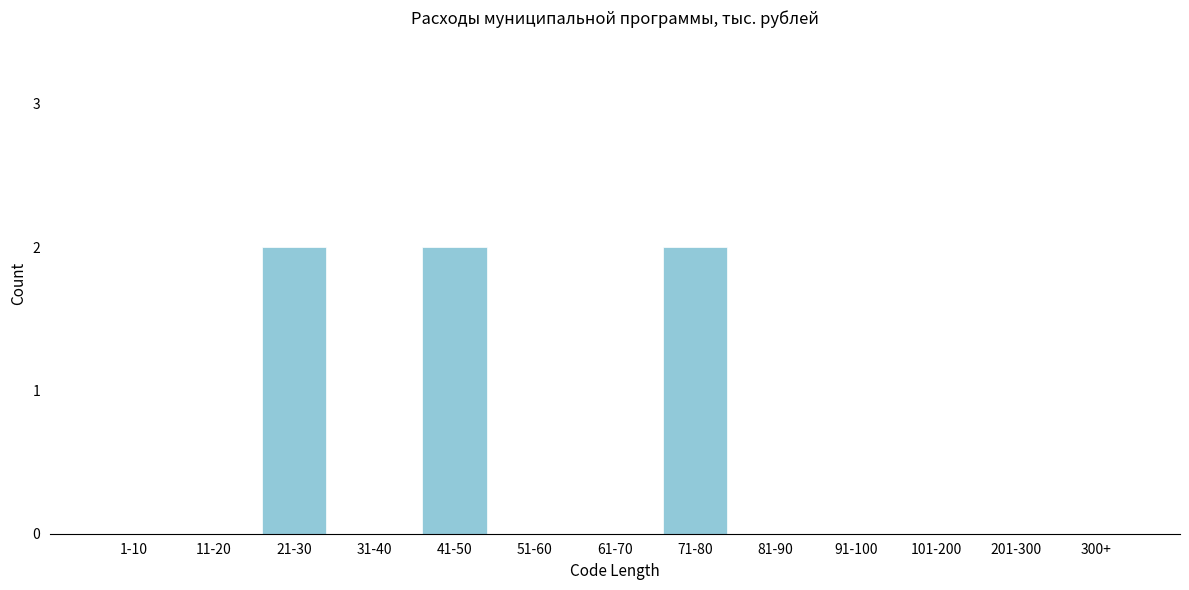

Reading left to right, extract all data points from this chart.

1-10=0	11-20=0	21-30=2	31-40=0	41-50=2	51-60=0	61-70=0	71-80=2	81-90=0	91-100=0	101-200=0	201-300=0	300+=0